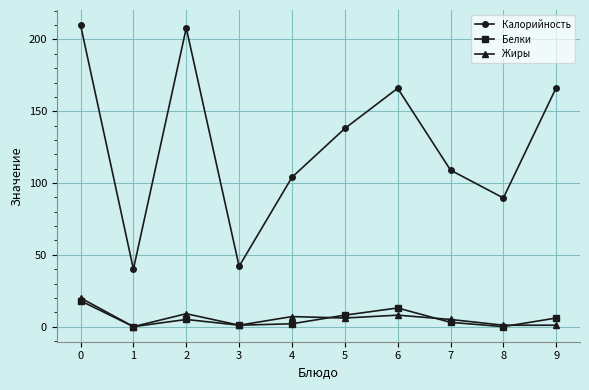

Where is the first local minimum for Жиры?

1